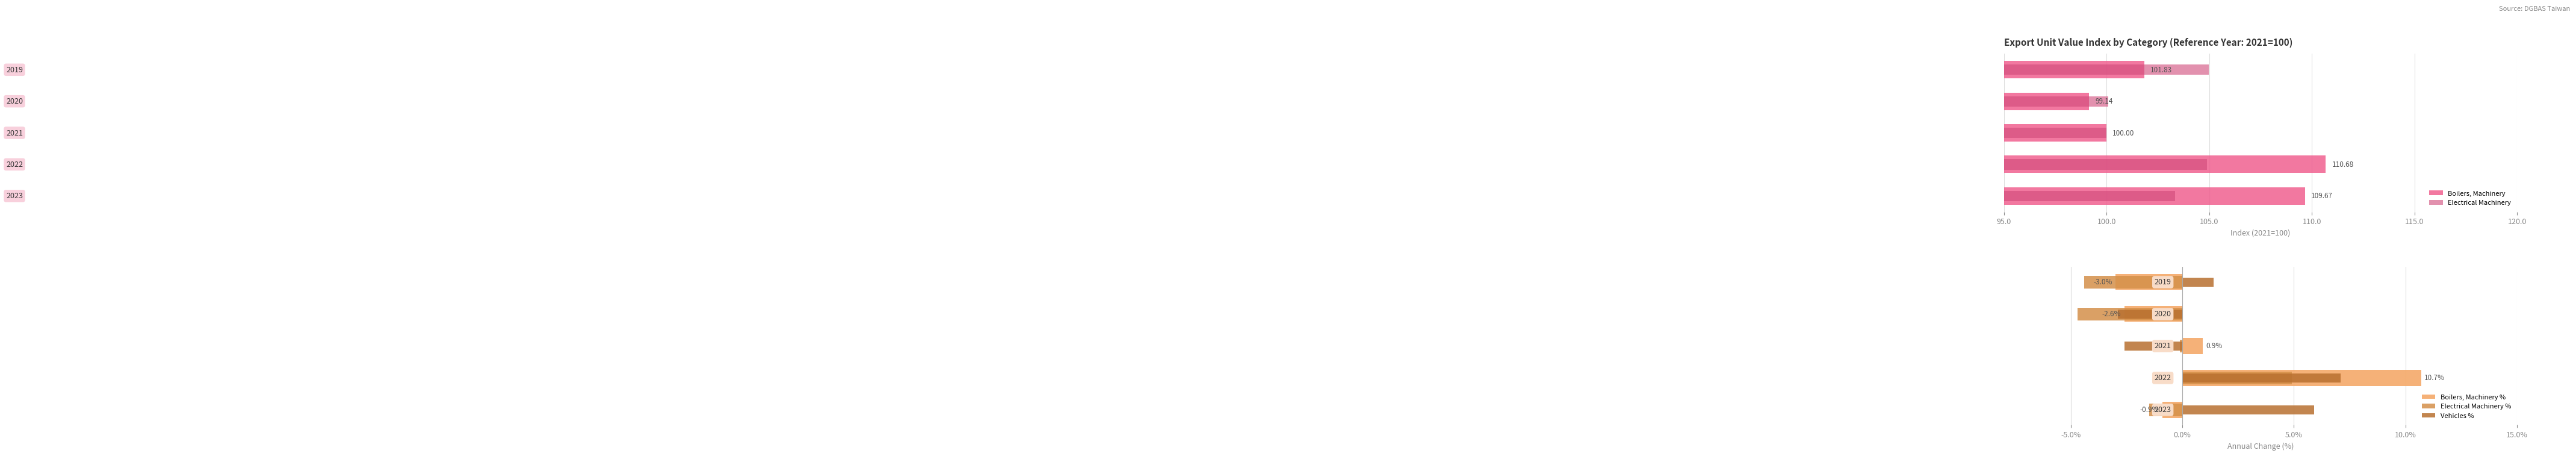

Which series has the largest range (max minus min)?

Boilers, Machinery %